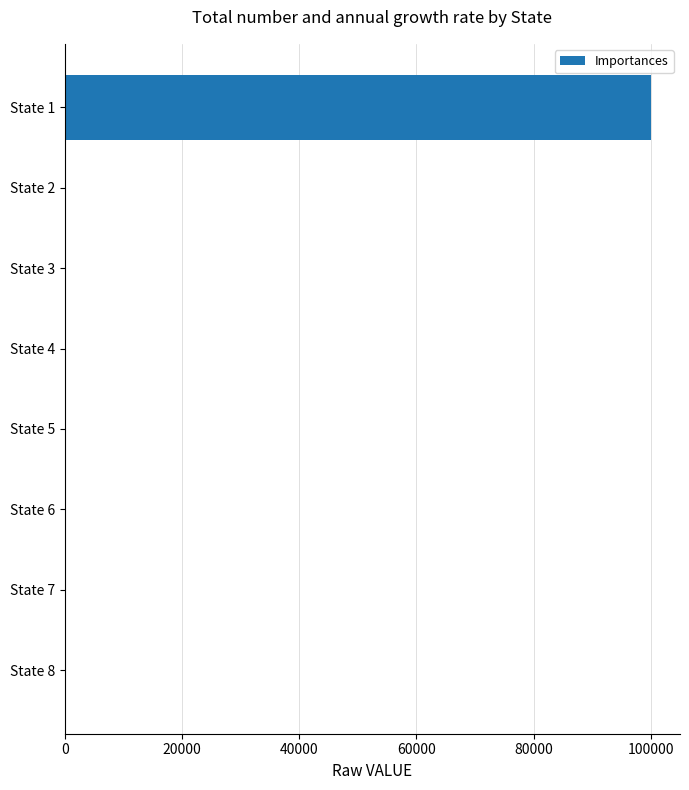

Which label corresponds to the largest value in the chart?

State 1